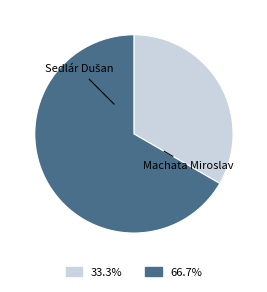

Rank the categories by value from lowest to highest.

Sedlár Dušan, Machata Miroslav